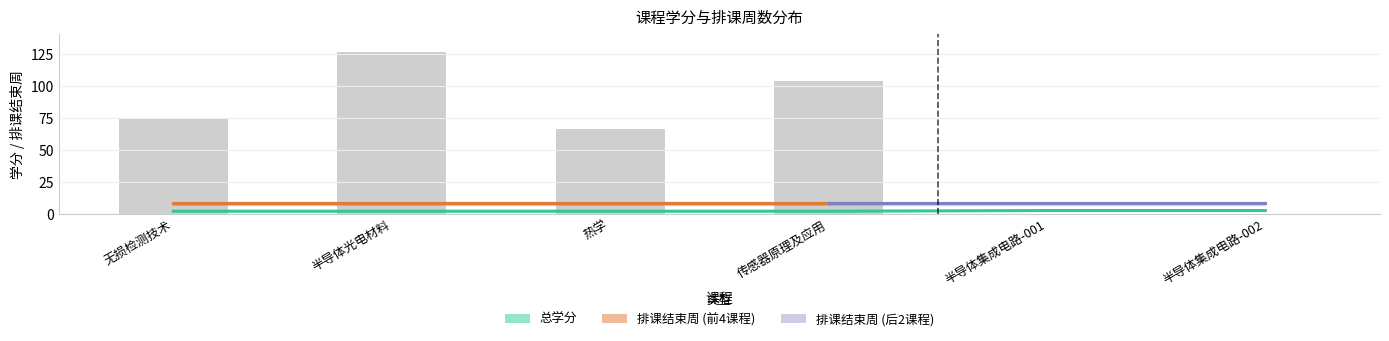

What is the difference between the values at 半导体集成电路-002 and 无损检测技术?

0.5